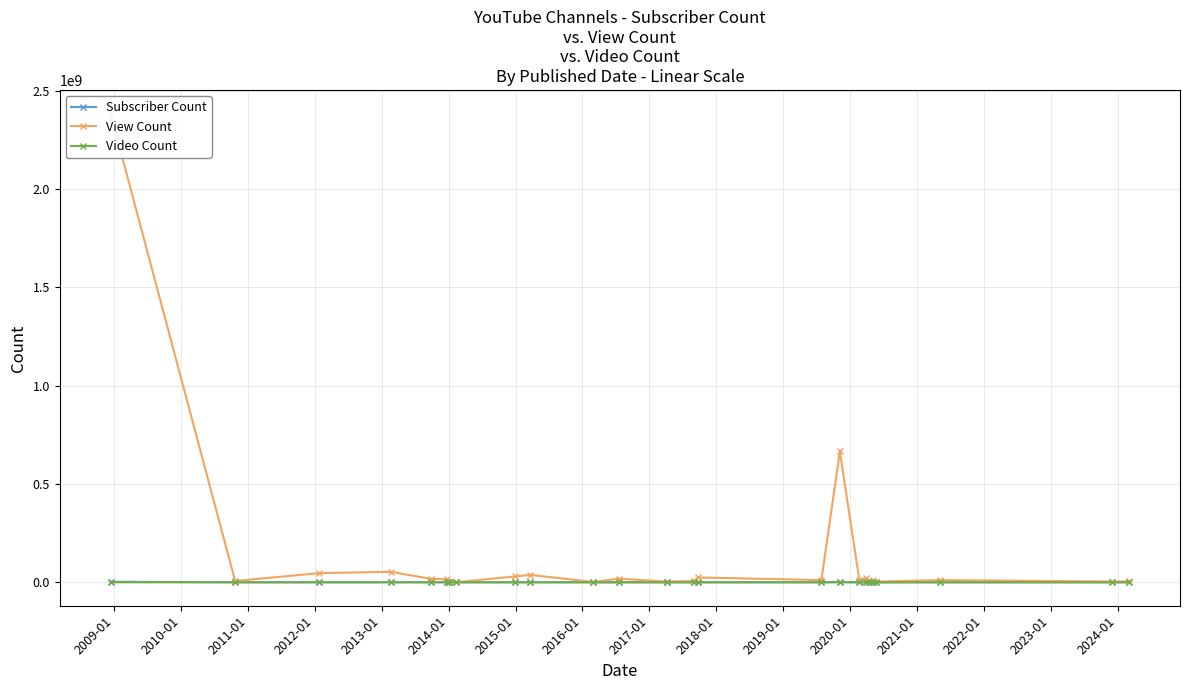

True or false: Subscriber Count has more than 1 points higher than both neighbors.

True